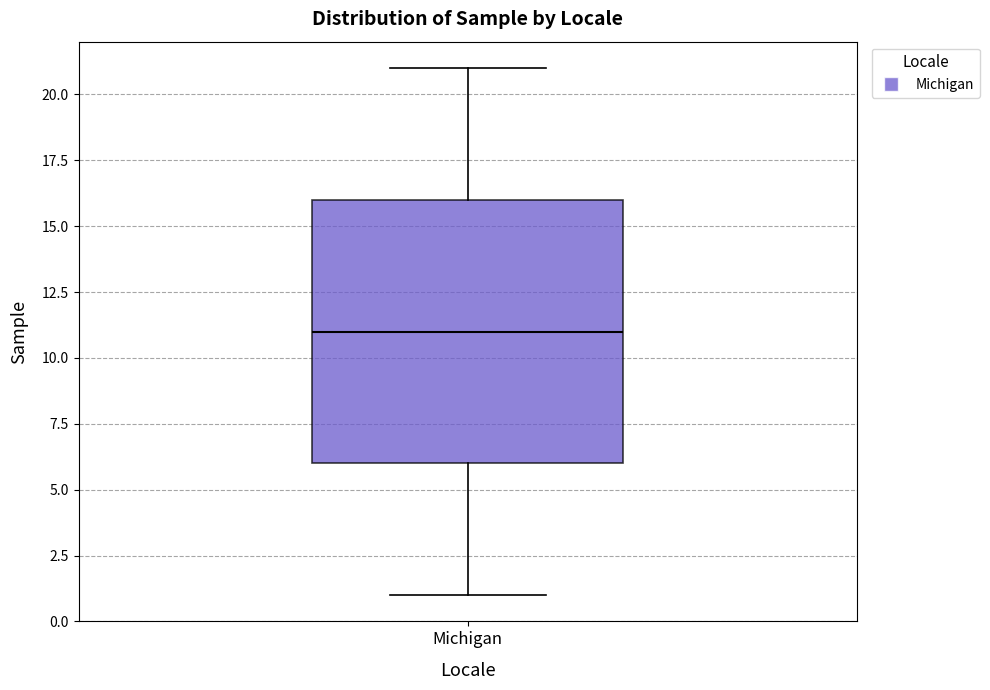

Transcribe this box plot: give where the median line is, the range the box spans, and where the two whiskers end, as read against the y-axis. The values are not printed on the chart, so give them approximately, as read against the axis.

median 11, box 6 to 16, whiskers 1 to 21